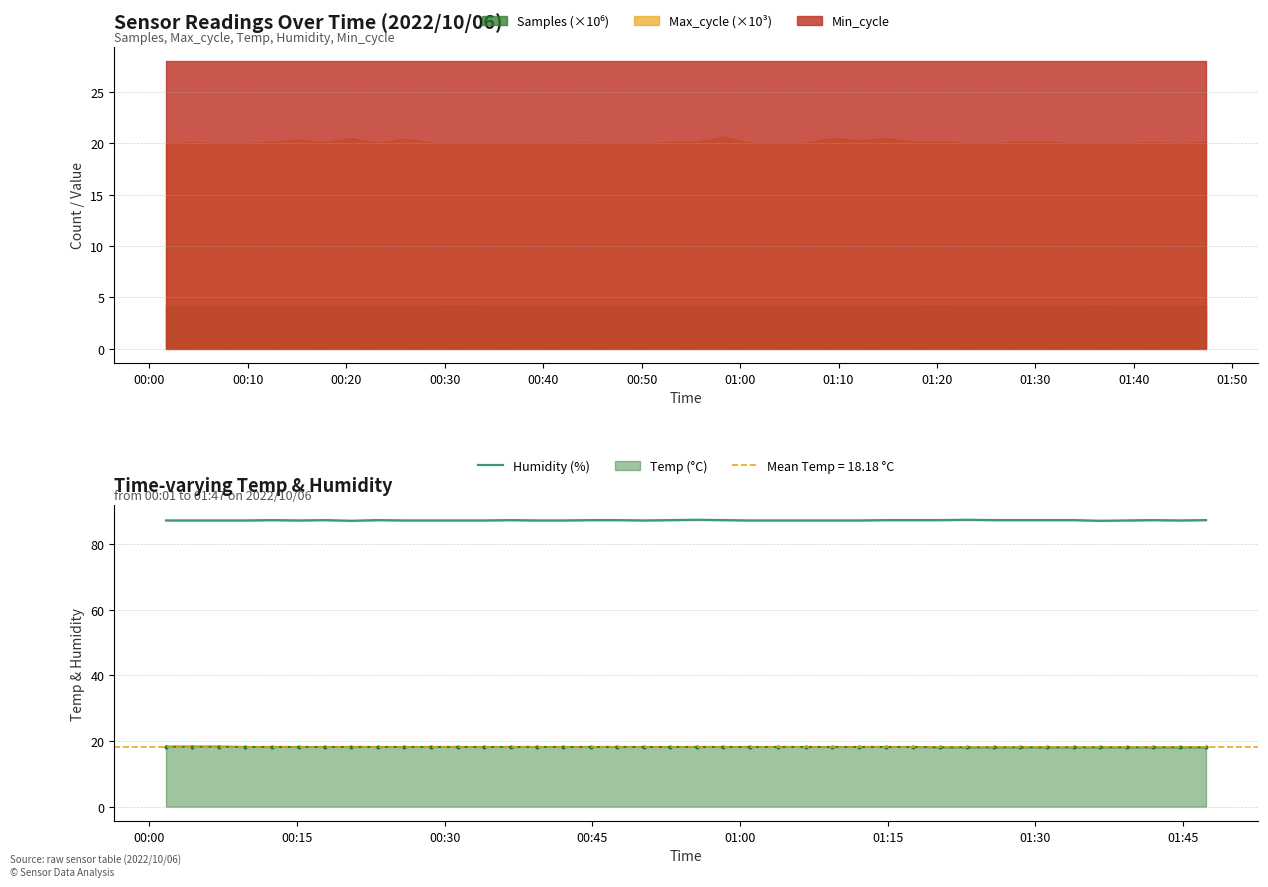

What is the minimum value for Humidity (%)?

87.1